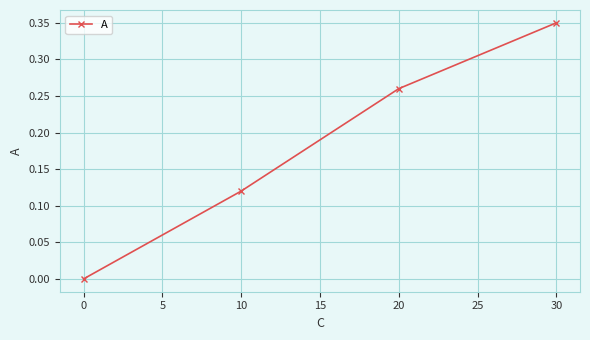

Which label corresponds to the largest value in the chart?

30